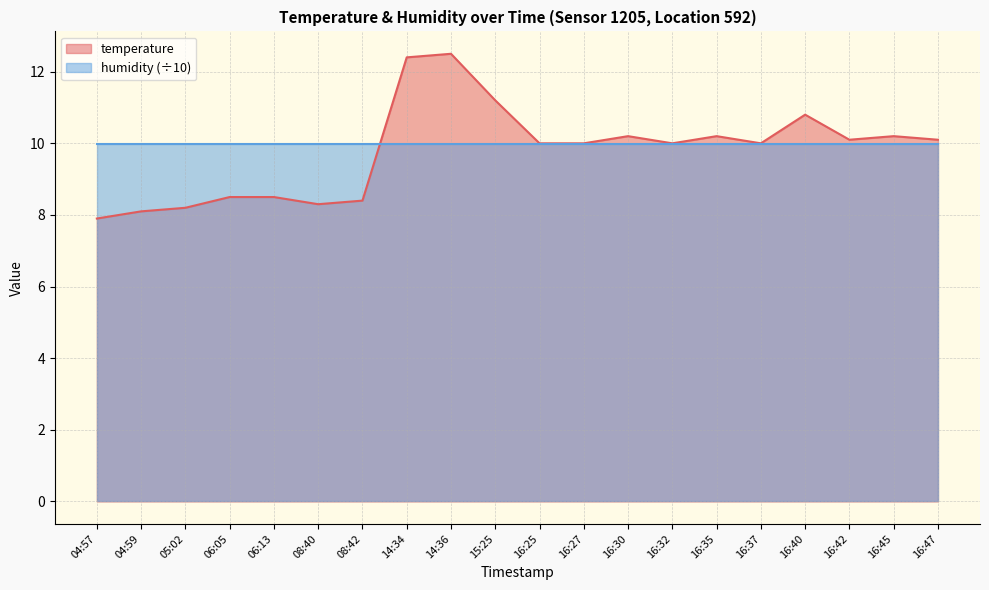

What is the minimum value shown in the chart?

7.9